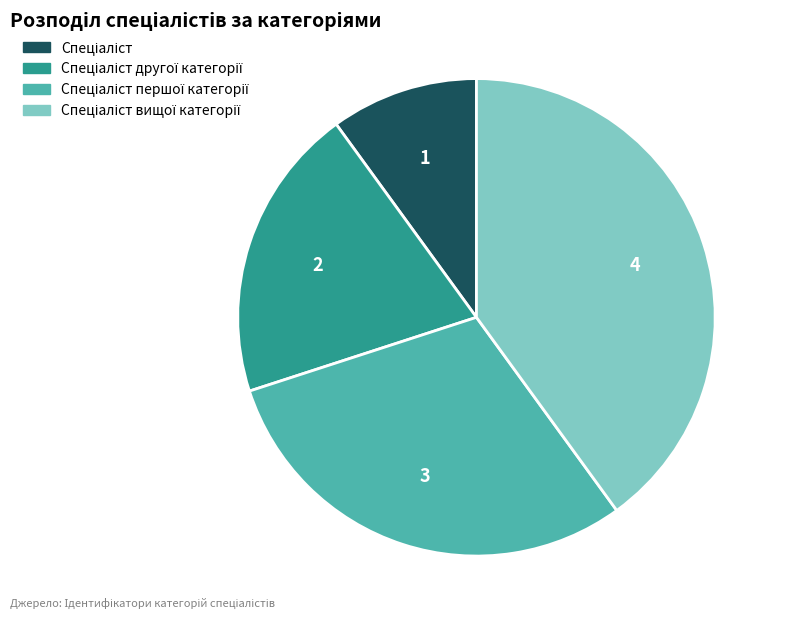

Is there any slice that represents more than half of the pie?

No